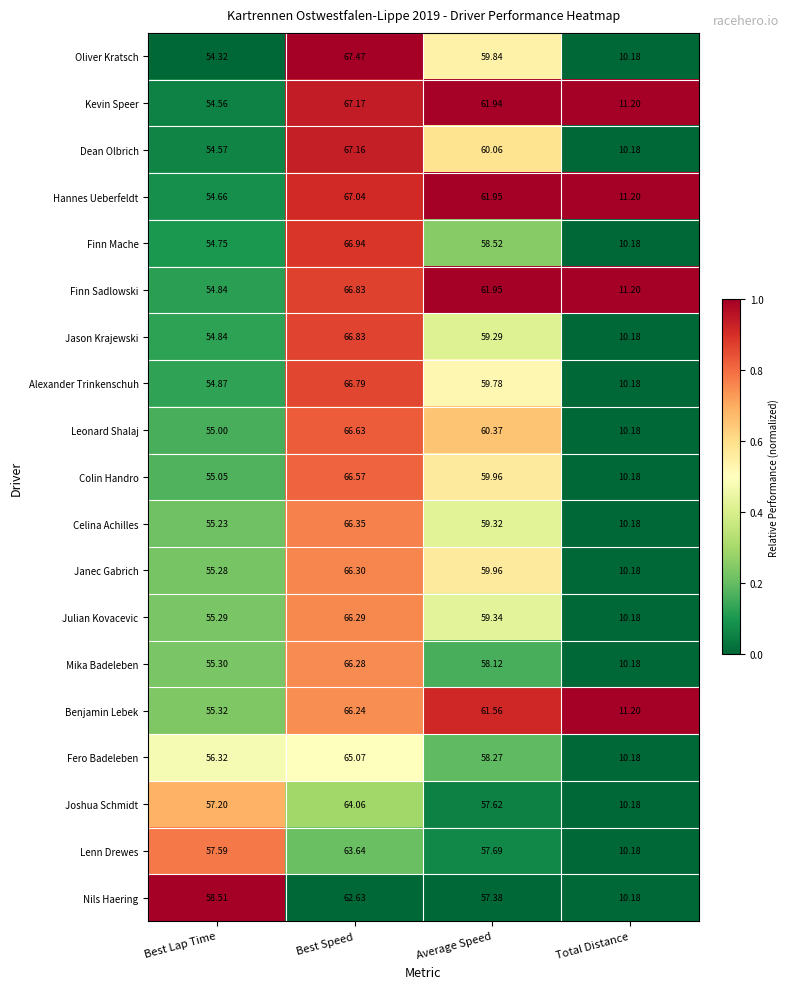

List the labels in order of Nils Haering value, smallest first.

Total Distance, Average Speed, Best Lap Time, Best Speed